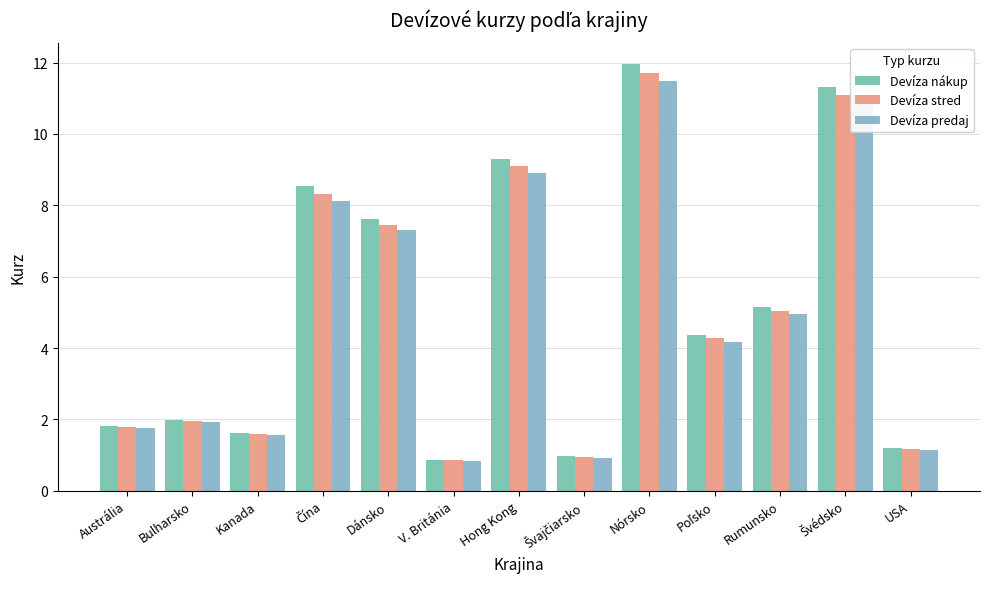

What is the difference between the second highest and second lowest values in the Devíza predaj series?

10.0